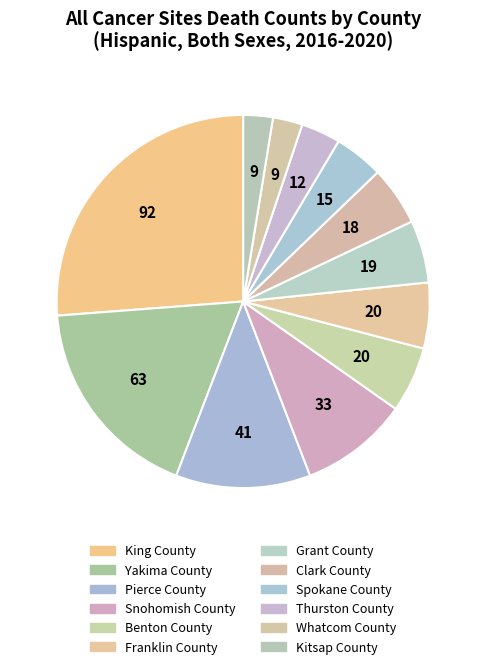

Combined, do Yakima County and Clark County account for over 50%?

No